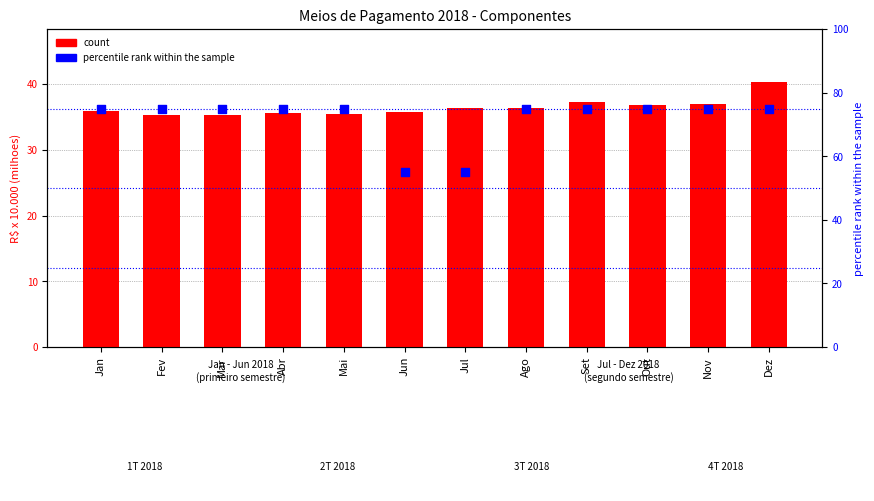

What are all the series names shown in the legend?

count, percentile rank within the sample